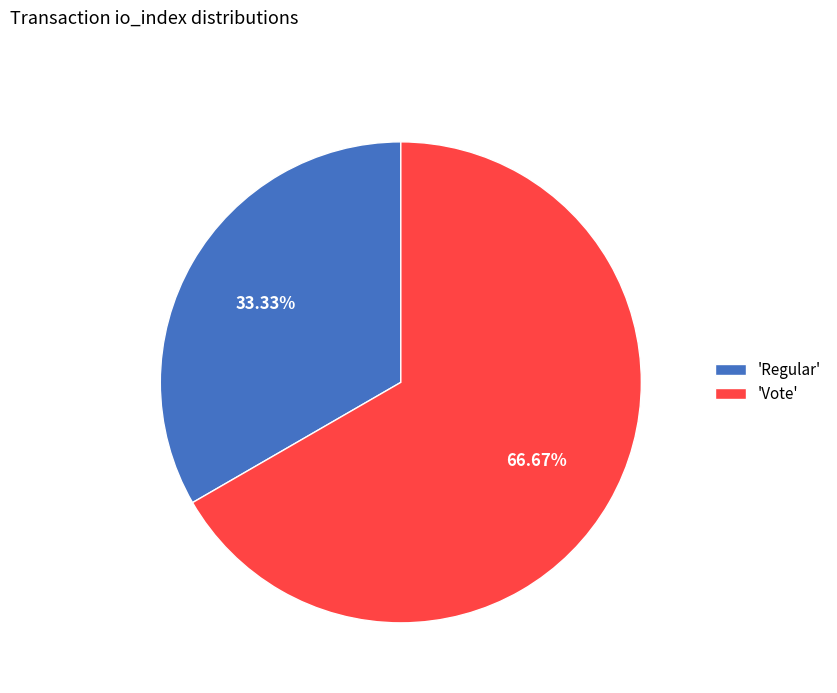

Which slice is the smallest?

'Regular'